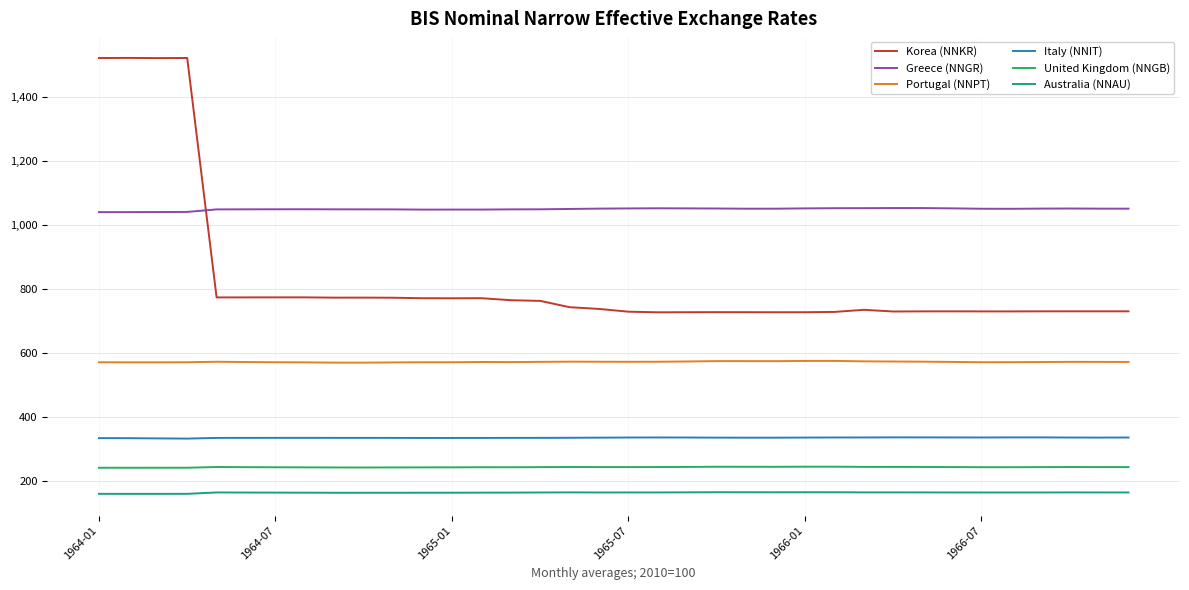

True or false: Greece (NNGR) and United Kingdom (NNGB) cross at least once.

False